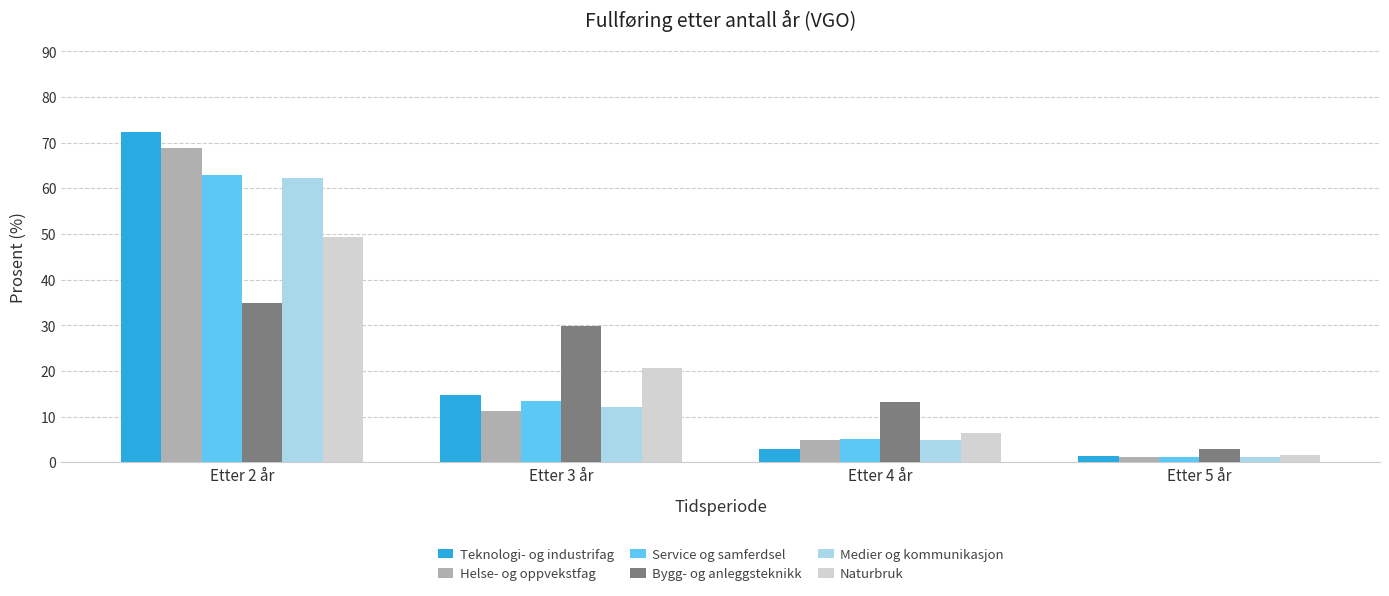

What is the difference between the maximum and second lowest values in the Medier og kommunikasjon series?

57.3